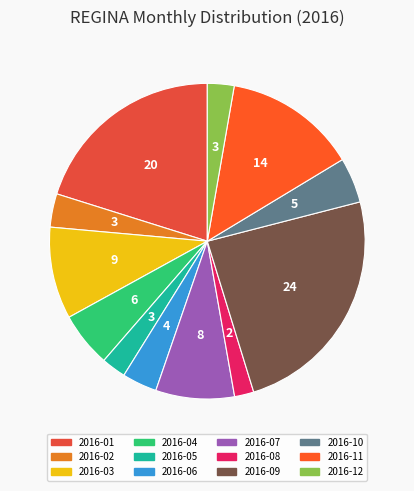

To the nearest percent, what is the difference between the largest and smallest slice percentages?

22%